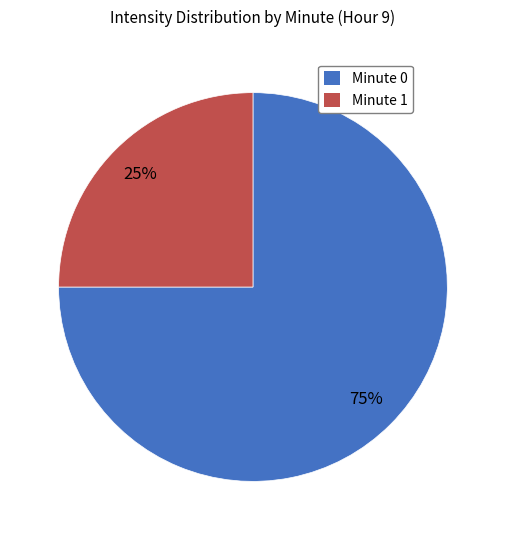

Is Minute 0 the majority of the pie?

Yes